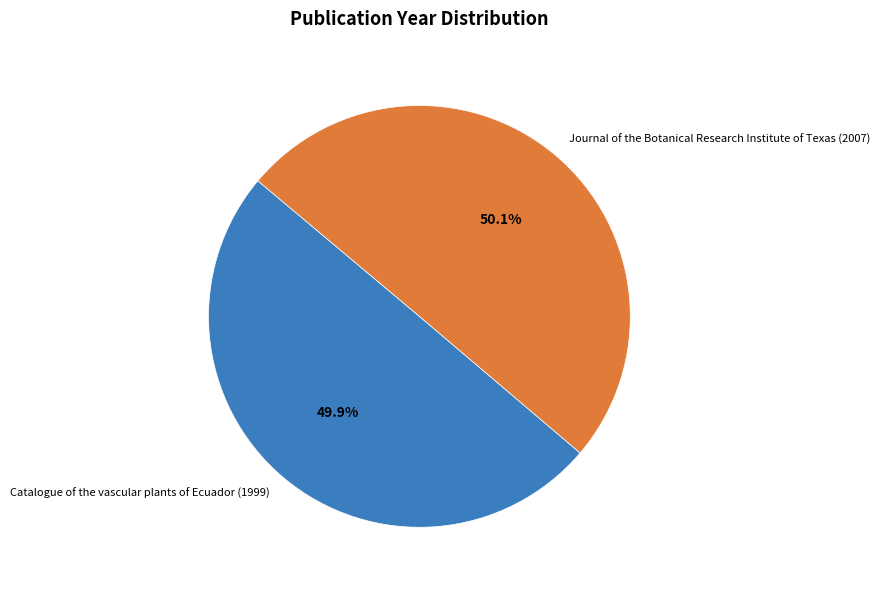

Approximately how many times larger is the value at Journal of the Botanical Research Institute of Texas (2007) compared to Catalogue of the vascular plants of Ecuador (1999)?

1.0